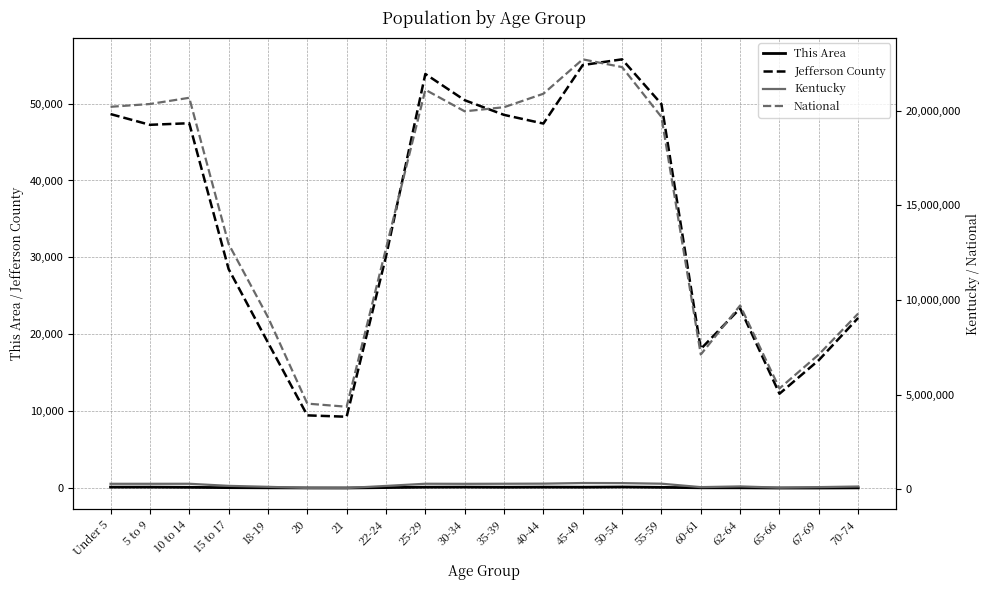

What value does the Kentucky series have at Under 5, to the nearest 10?

282370